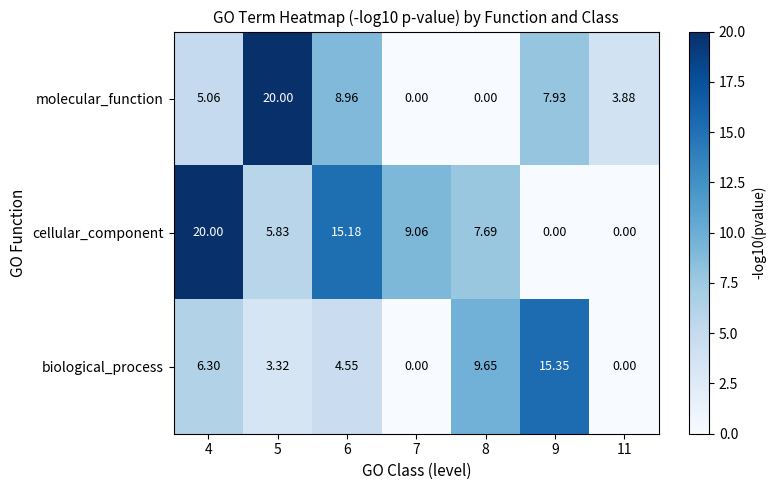

Between 7 and 9, which series saw the biggest shift?

biological_process